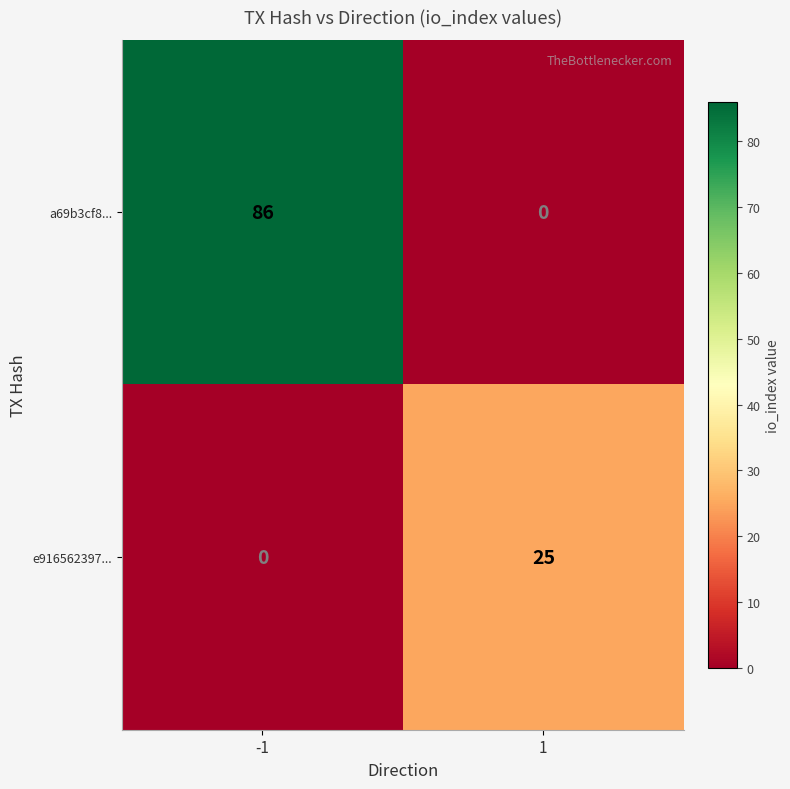

Rank the series by their average value, from lowest to highest.

e916562397..., a69b3cf8...